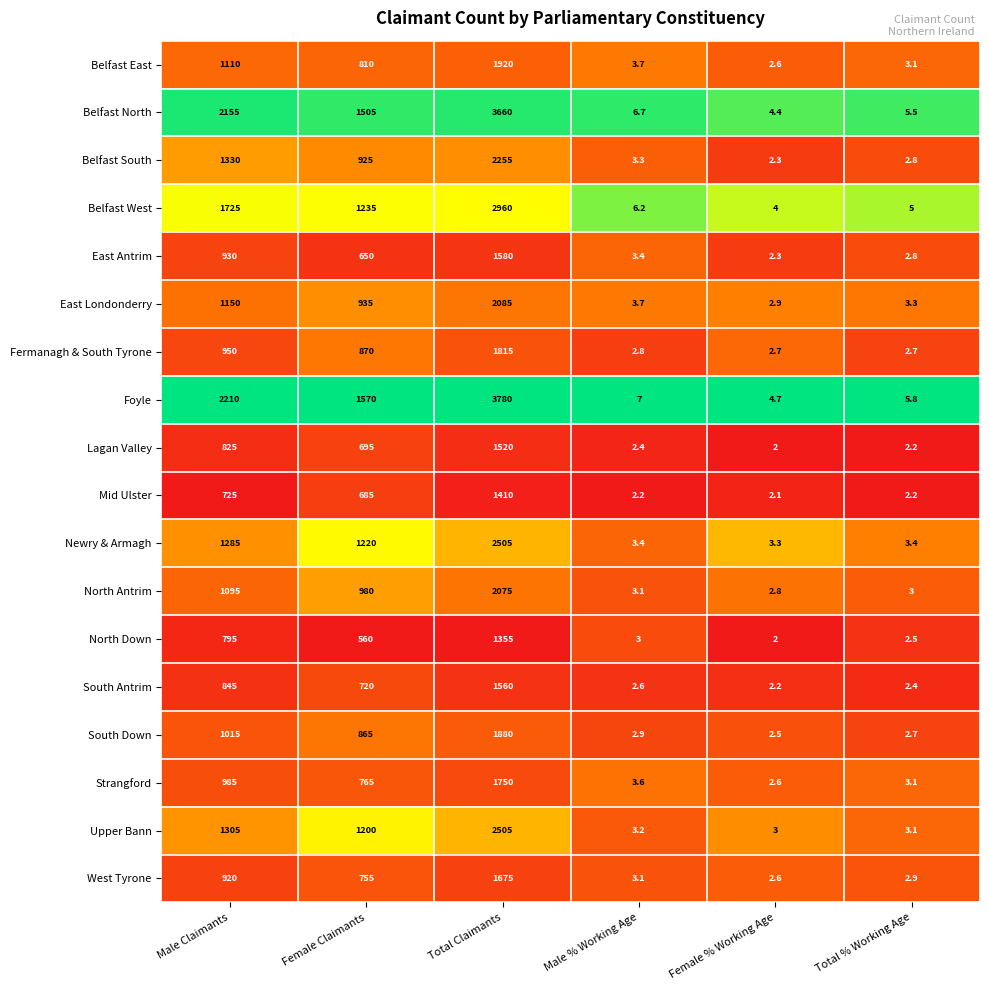

List the labels in order of Upper Bann value, largest first.

Total Claimants, Male Claimants, Female Claimants, Male % Working Age, Total % Working Age, Female % Working Age